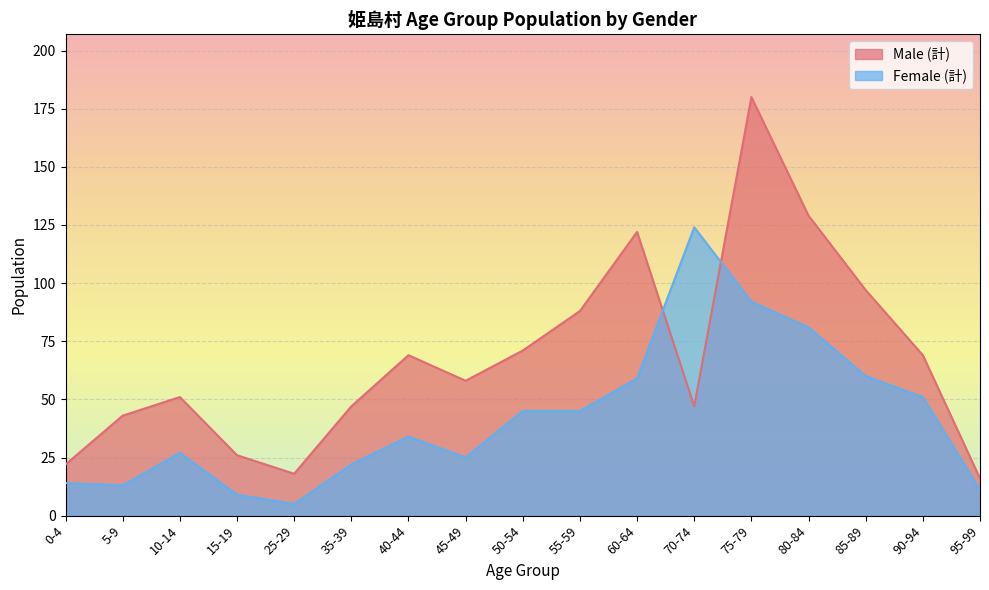

How many distinct data groups are displayed?

2